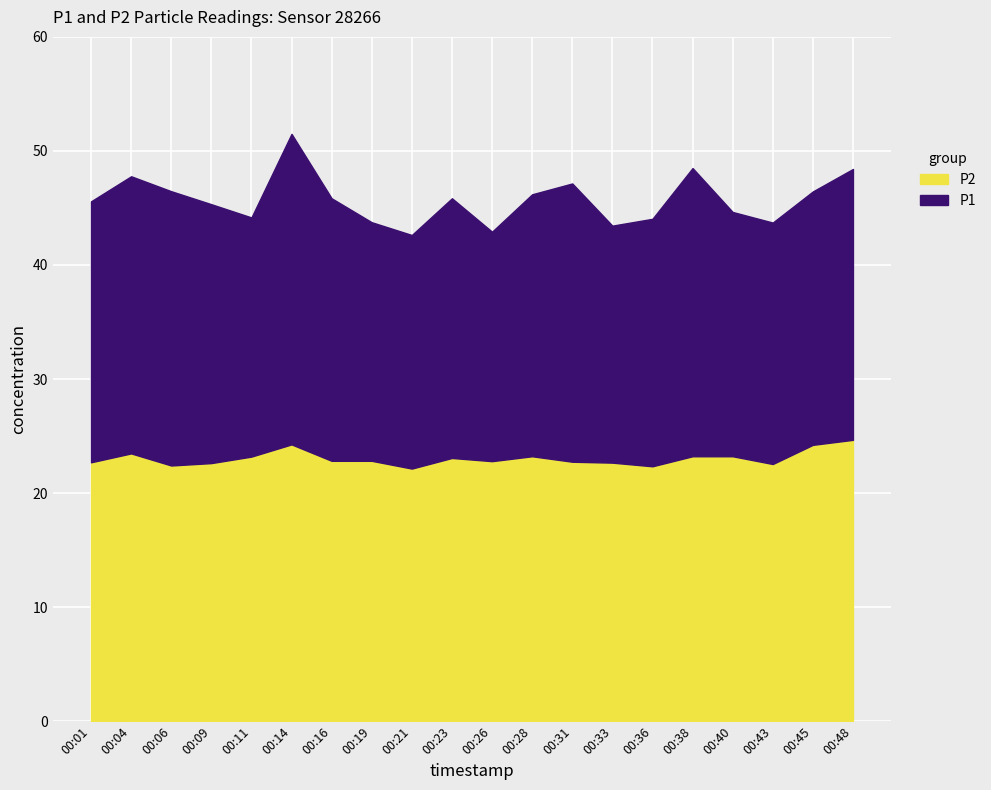

What is the difference between the P2 values at 00:23 and 00:01?

0.4